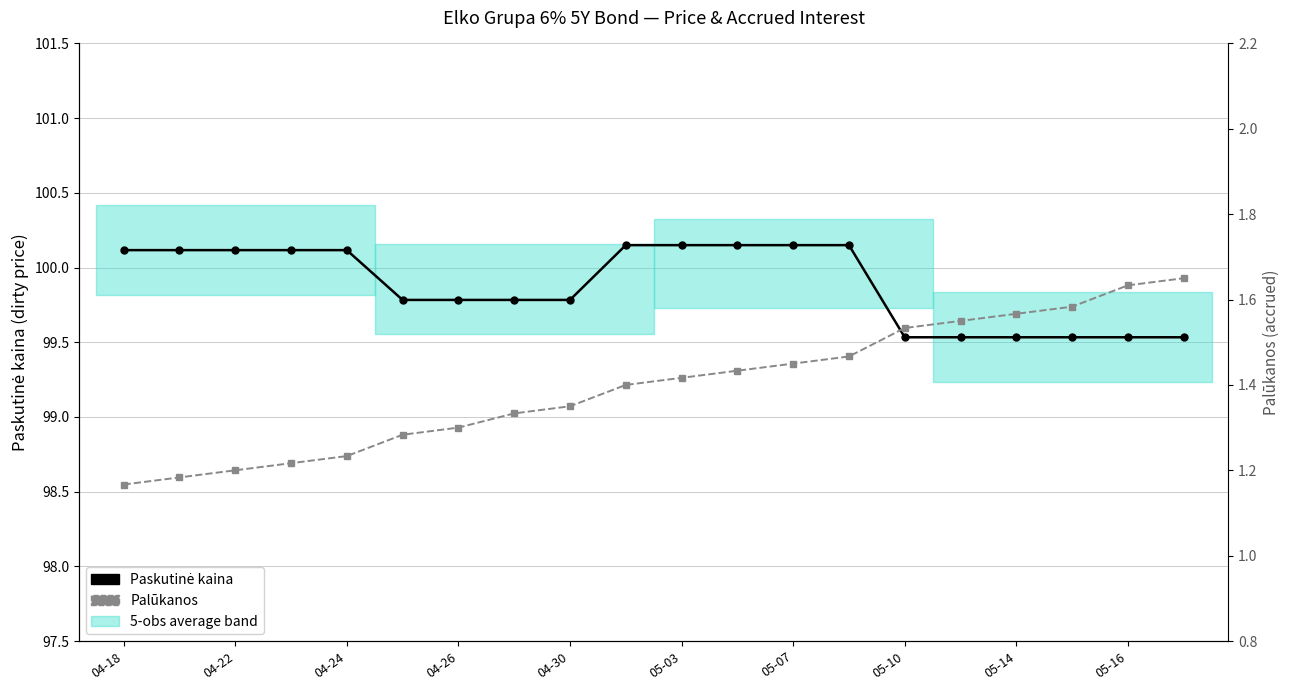

Rank the series at 04-22 from lowest to highest value.

Palūkanos, Paskutinė kaina